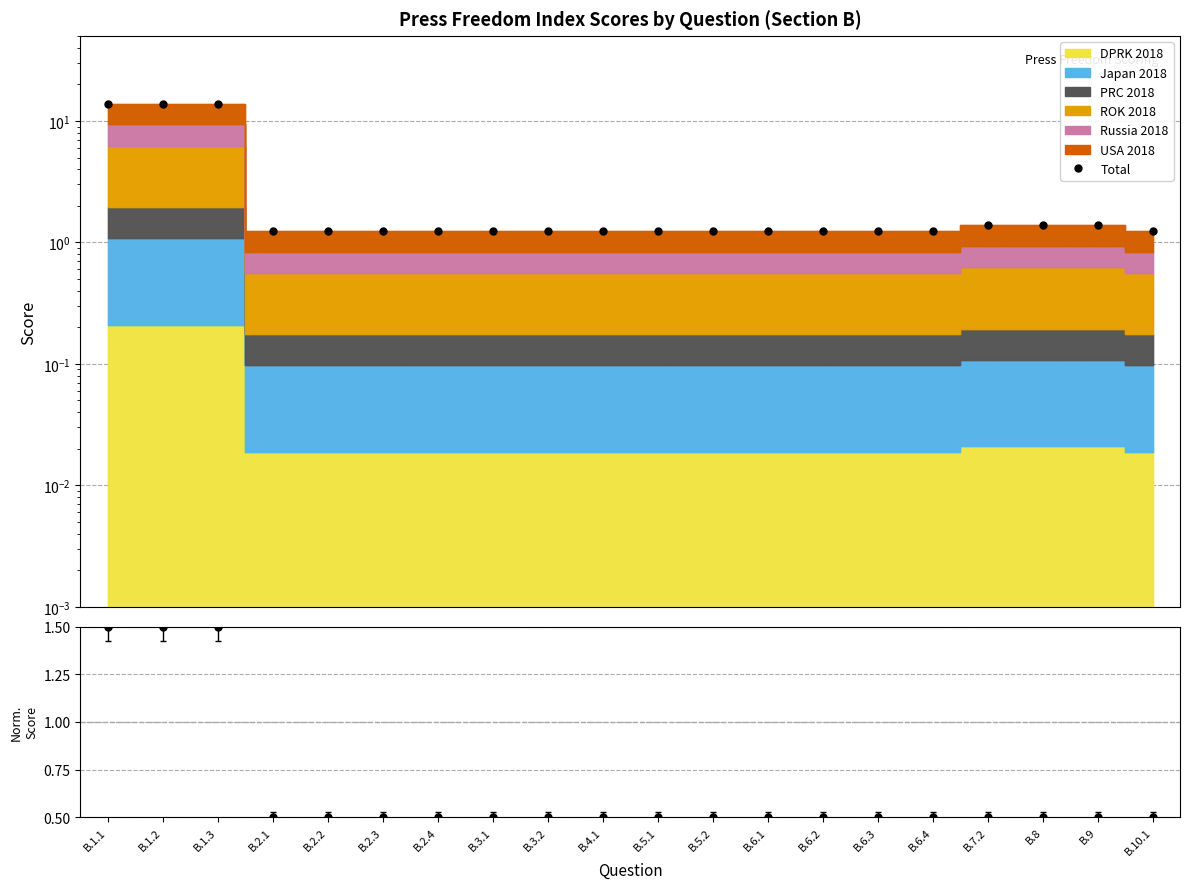

Does the chart display data point markers on the line(s)?

Yes